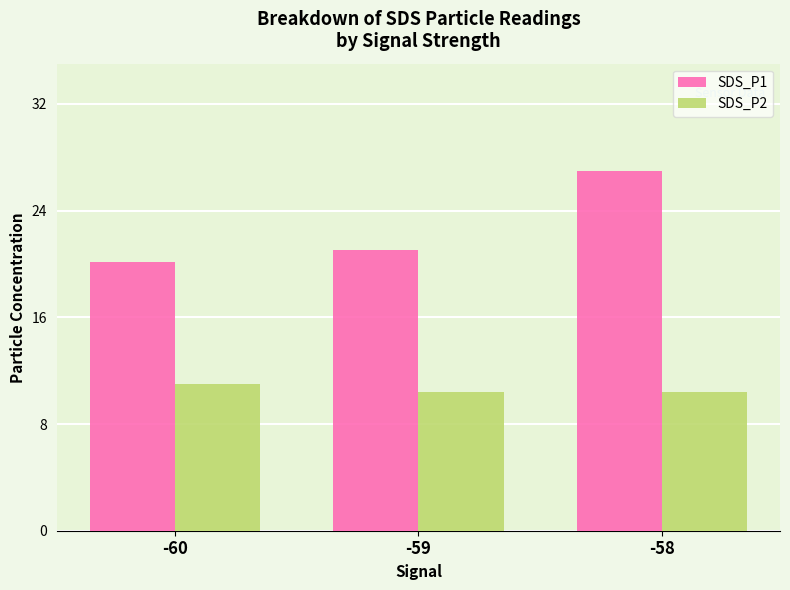

The SDS_P2 series shows 10.4 at -58. True or false?

True